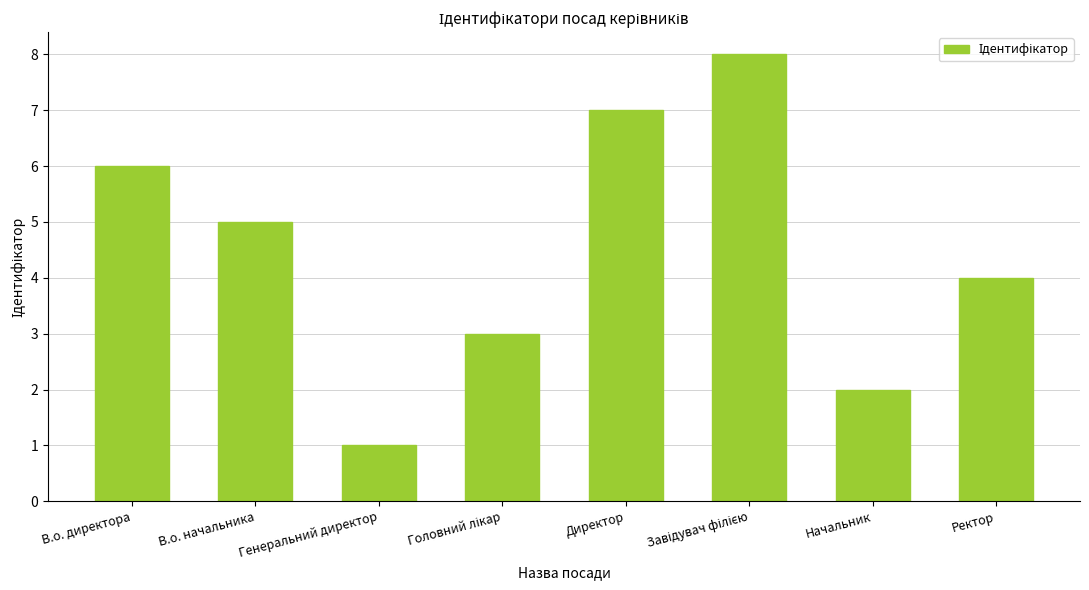

Read the value at В.о. директора.

6